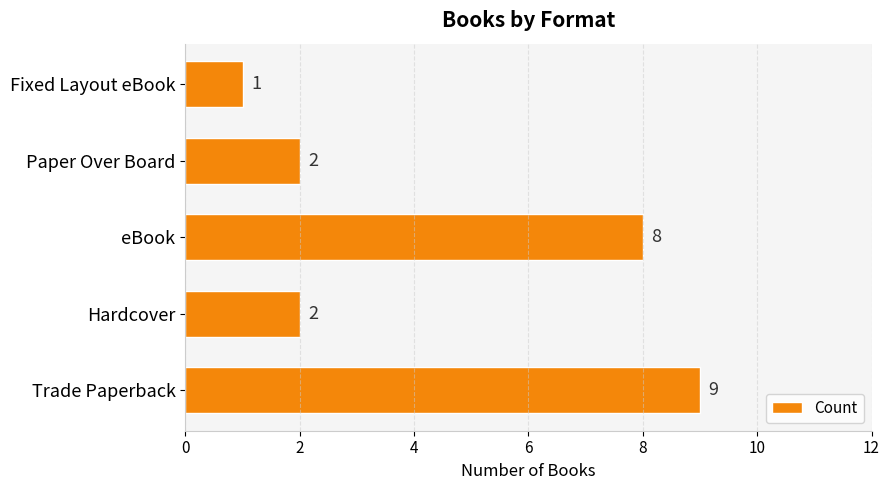

What is the average value?

4